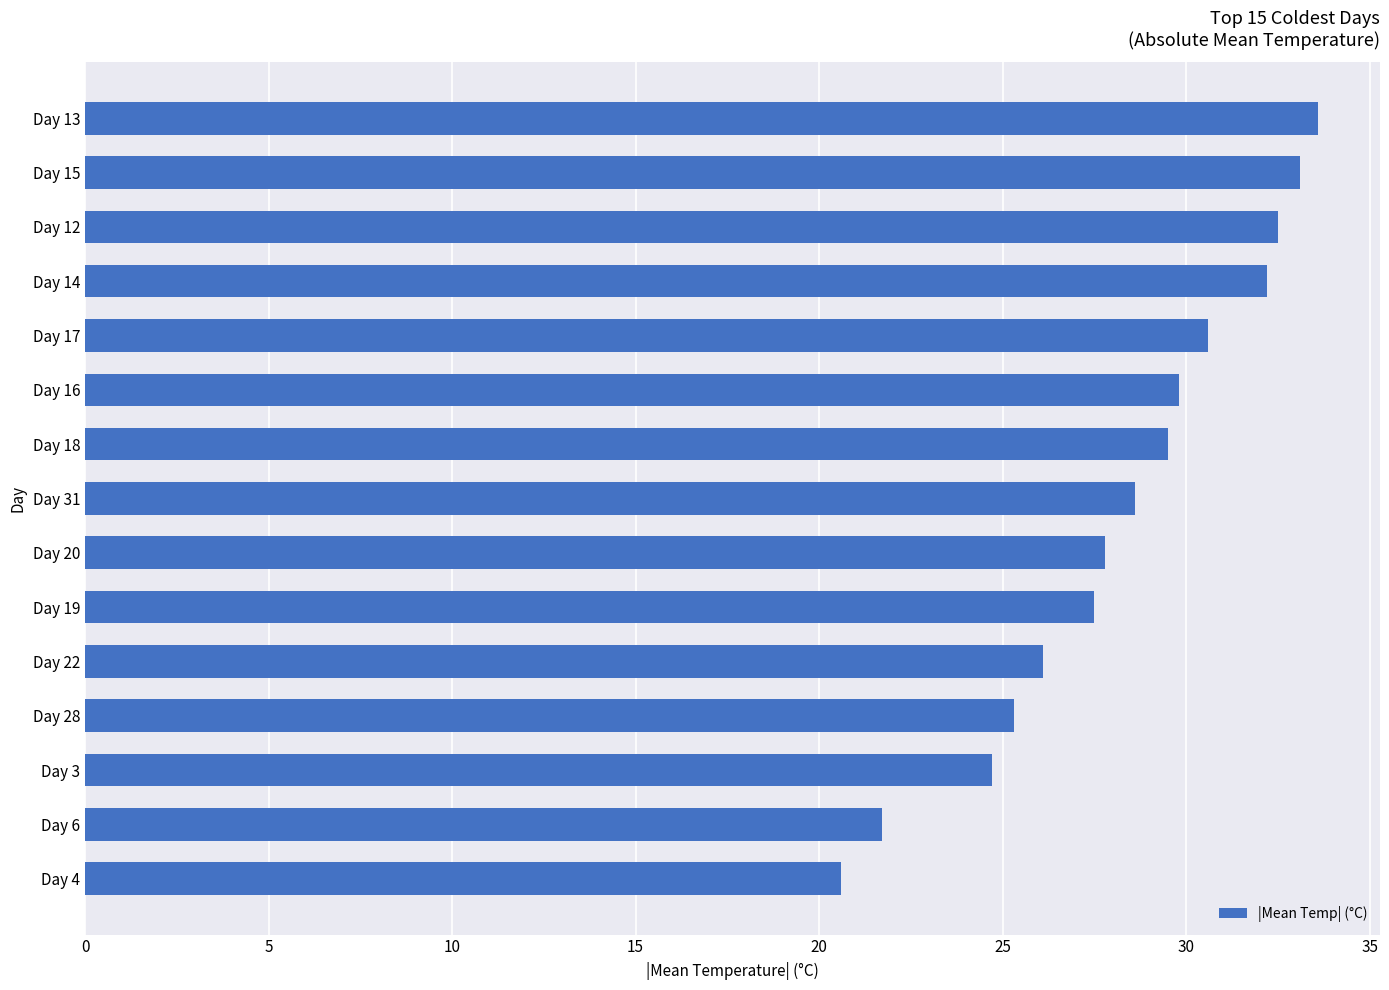

What is the smallest value displayed?

20.6